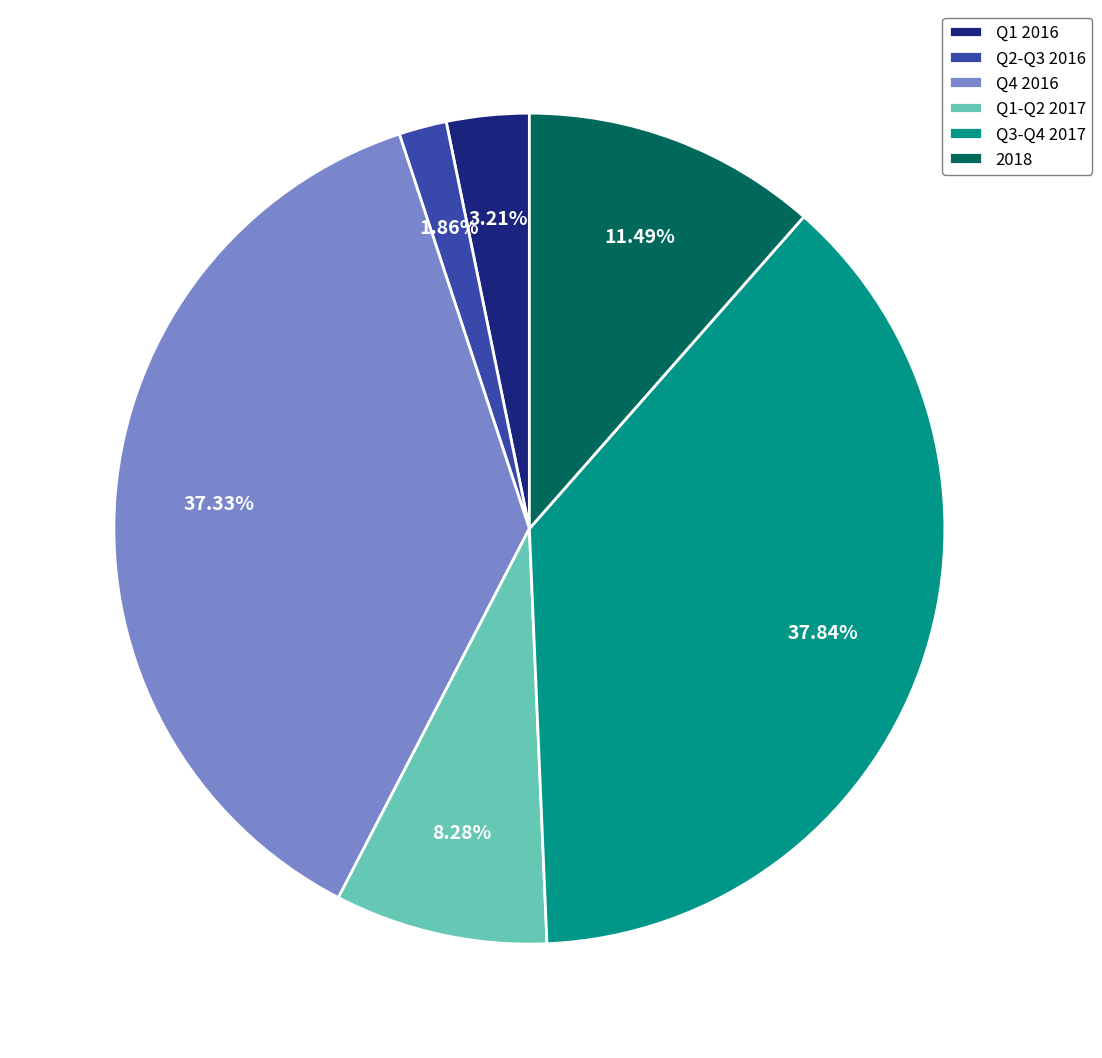

Rank the categories by value from lowest to highest.

Q2-Q3 2016, Q1 2016, Q1-Q2 2017, 2018, Q4 2016, Q3-Q4 2017